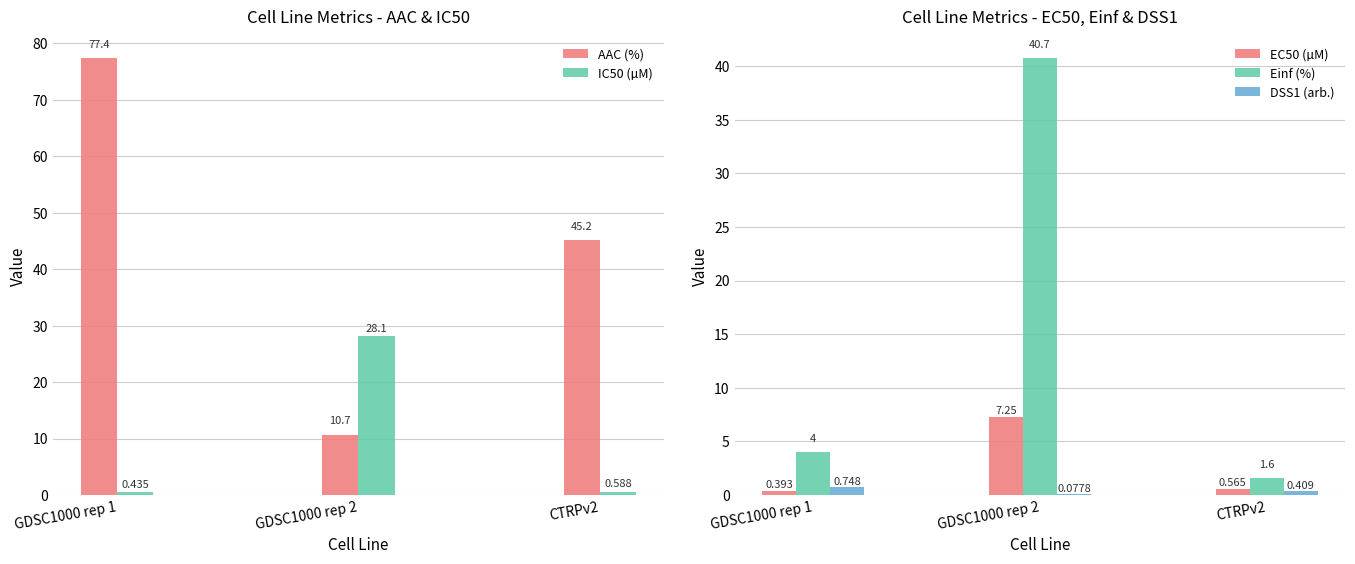

Rank the series by their maximum value, from lowest to highest.

DSS1 (arb.), EC50 (µM), IC50 (µM), Einf (%), AAC (%)